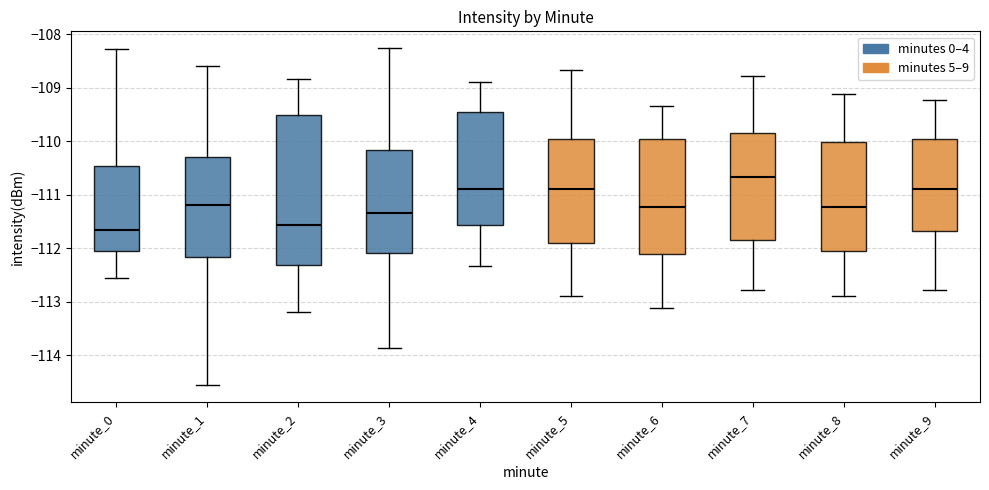

Comparing the boxes themselves (not the whiskers), which one is the tallest?

minute_2